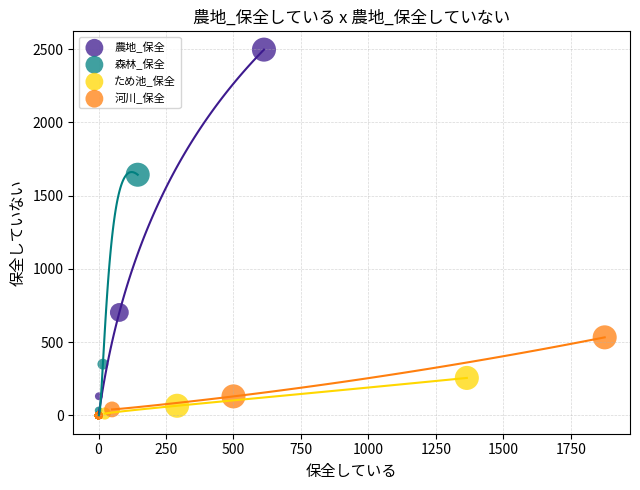

Which series has the widest spread of Y values?

農地_保全